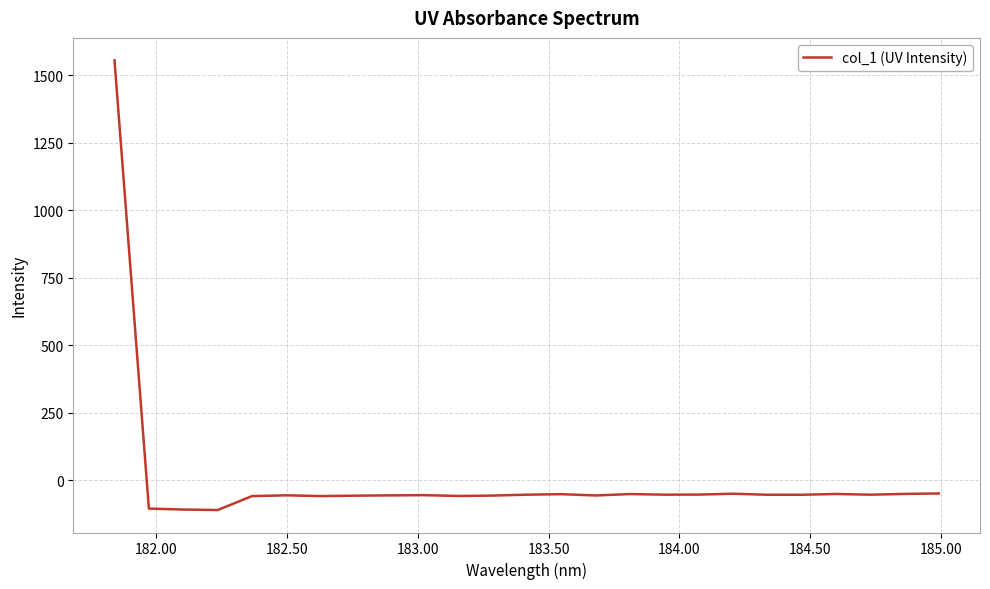

What is the smallest value displayed?

-109.8